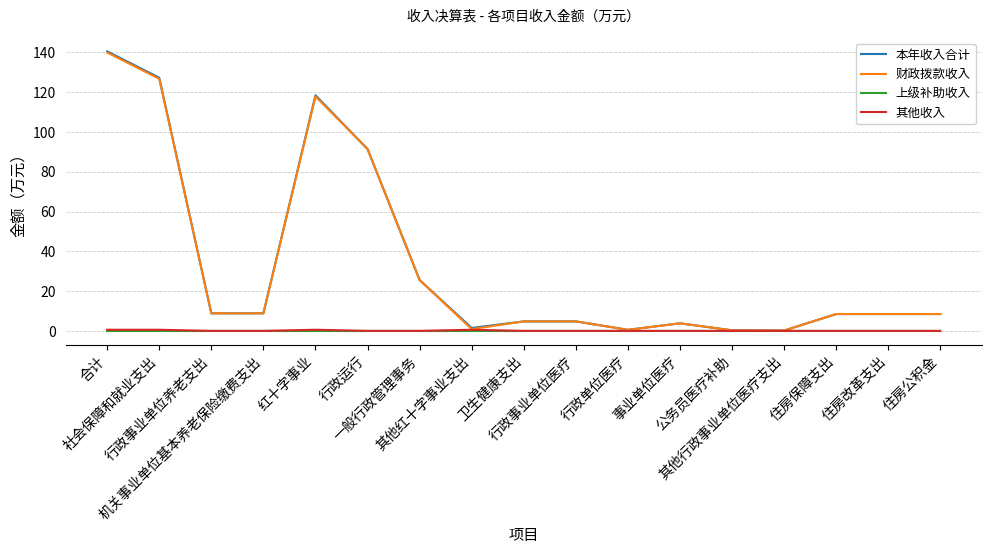

Rank the series by their maximum value, from lowest to highest.

上级补助收入, 其他收入, 财政拨款收入, 本年收入合计